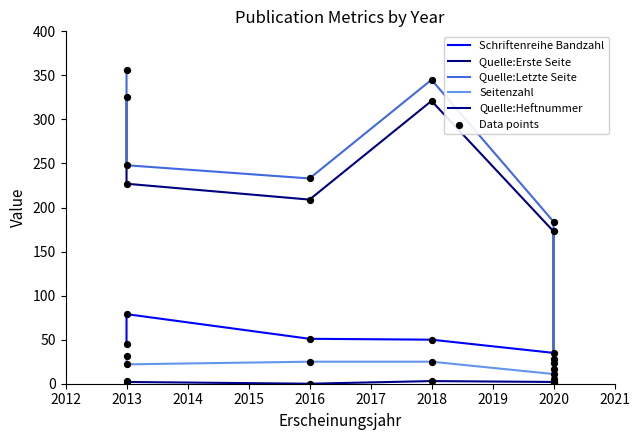

Which series has the largest total across all categories?

Quelle:Letzte Seite